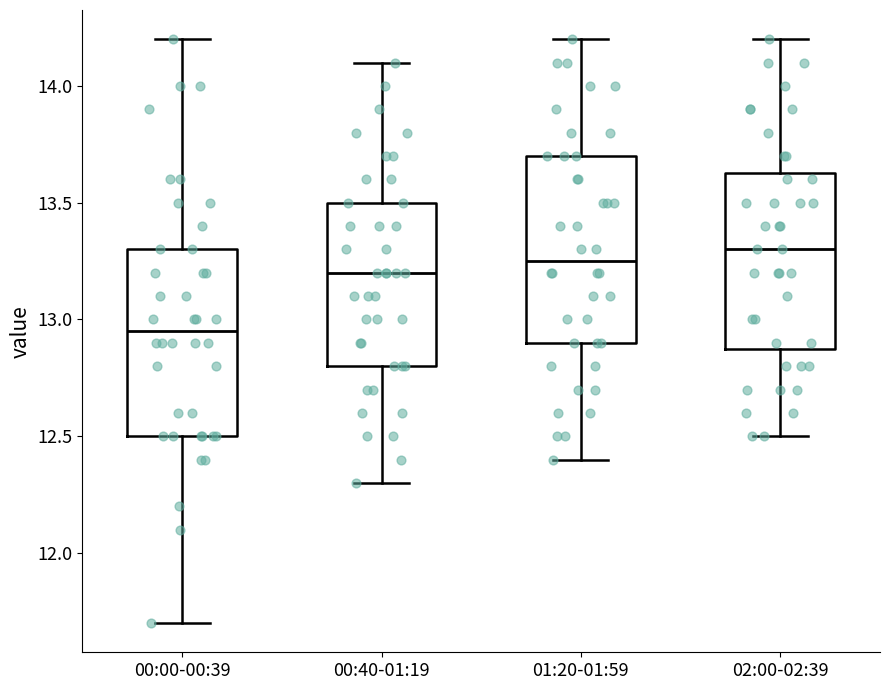

Reading left to right, read every box against the y-axis: the position of its median line, the range the box covers, and the ends of its whiskers. The values are not printed on the chart, so give them approximately, as read against the axis.

00:00-00:39: median 12.95, box 12.50 to 13.30, whiskers 11.70 to 14.20
00:40-01:19: median 13.20, box 12.80 to 13.50, whiskers 12.30 to 14.10
01:20-01:59: median 13.25, box 12.90 to 13.70, whiskers 12.40 to 14.20
02:00-02:39: median 13.30, box 12.90 to 13.65, whiskers 12.50 to 14.20